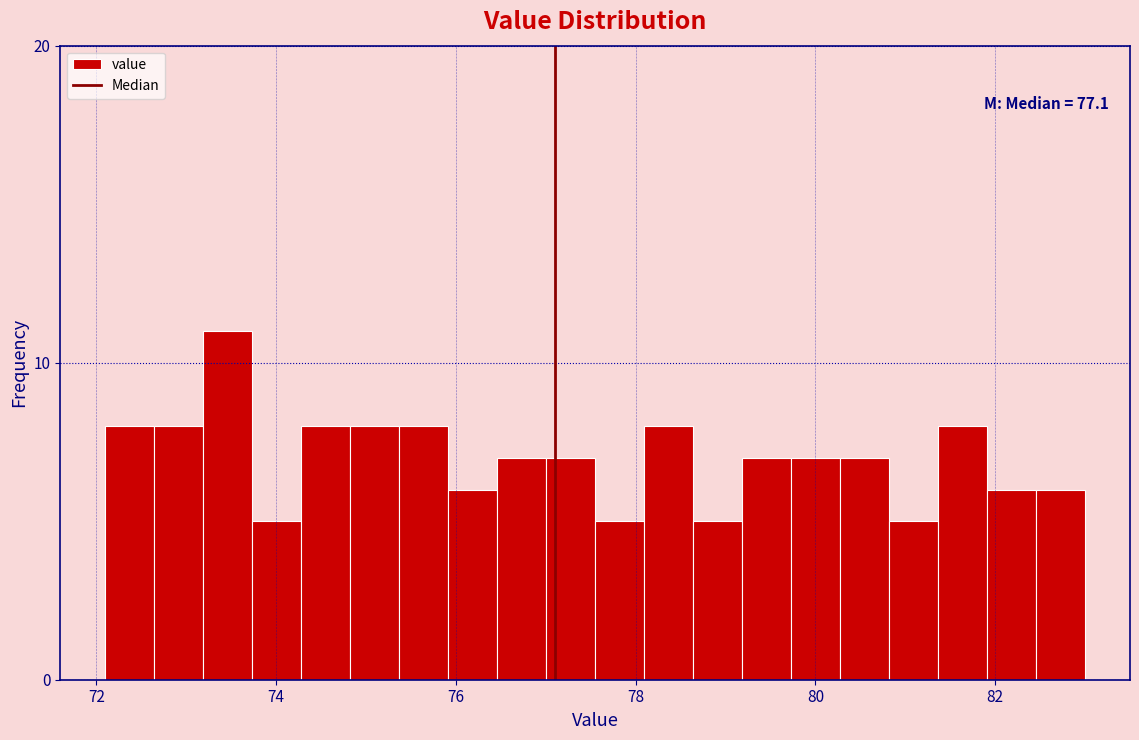

Read against the x-axis, roughly where is the centre of the tallest bar?

73.4